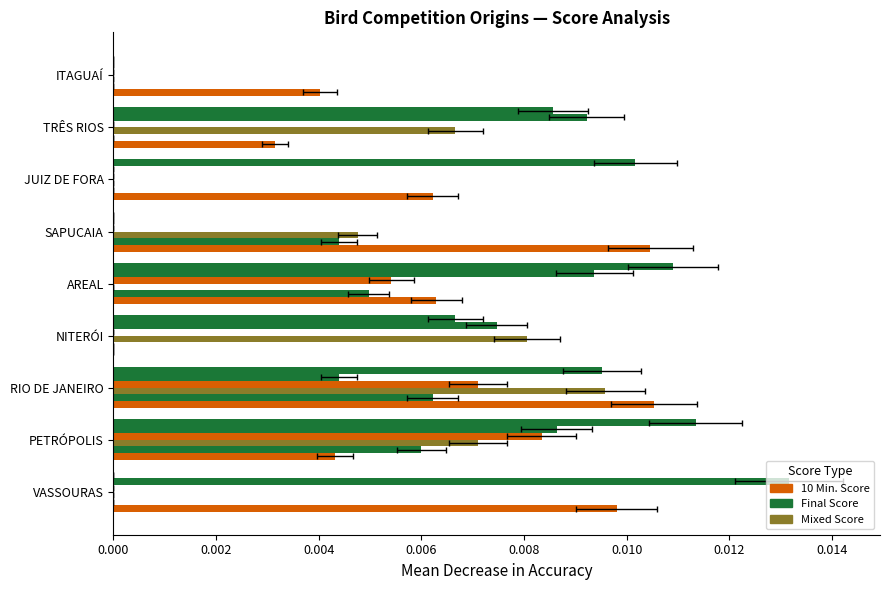

Does the chart contain any negative values?

No